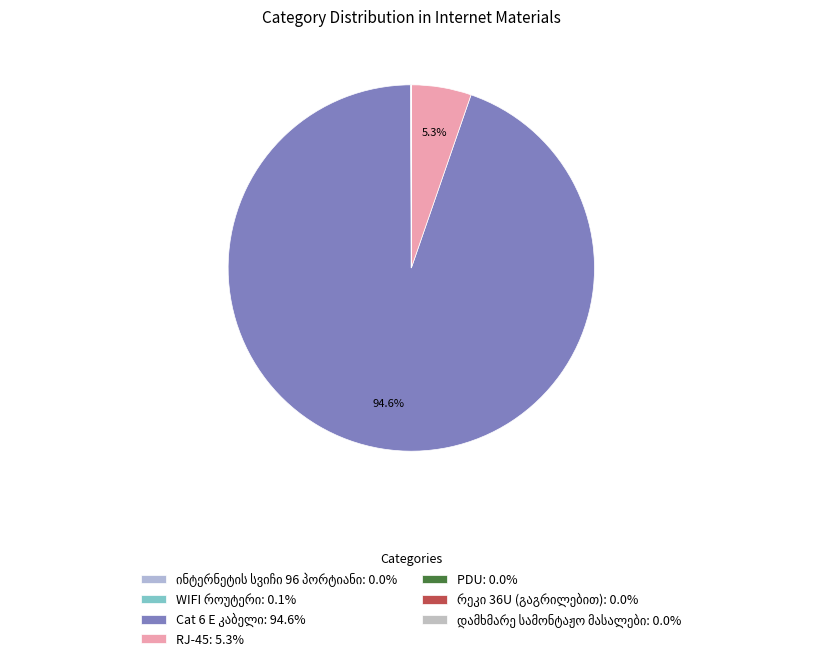

Rank the categories by value from lowest to highest.

დამხმარე სამონტაჟო მასალები, PDU, რეკი 36U (გაგრილებით), ინტერნეტის სვიჩი 96 პორტიანი, WIFI როუტერი, RJ-45, Cat 6 E კაბელი